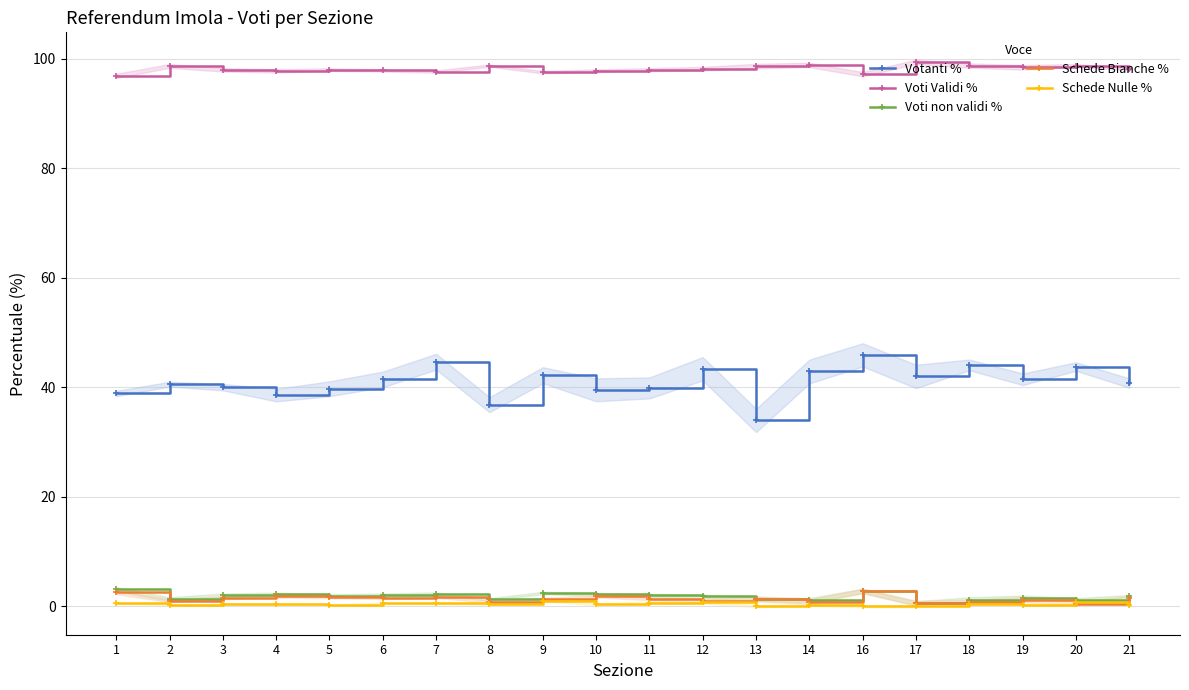

How many values in Schede Nulle % are above zero?

17